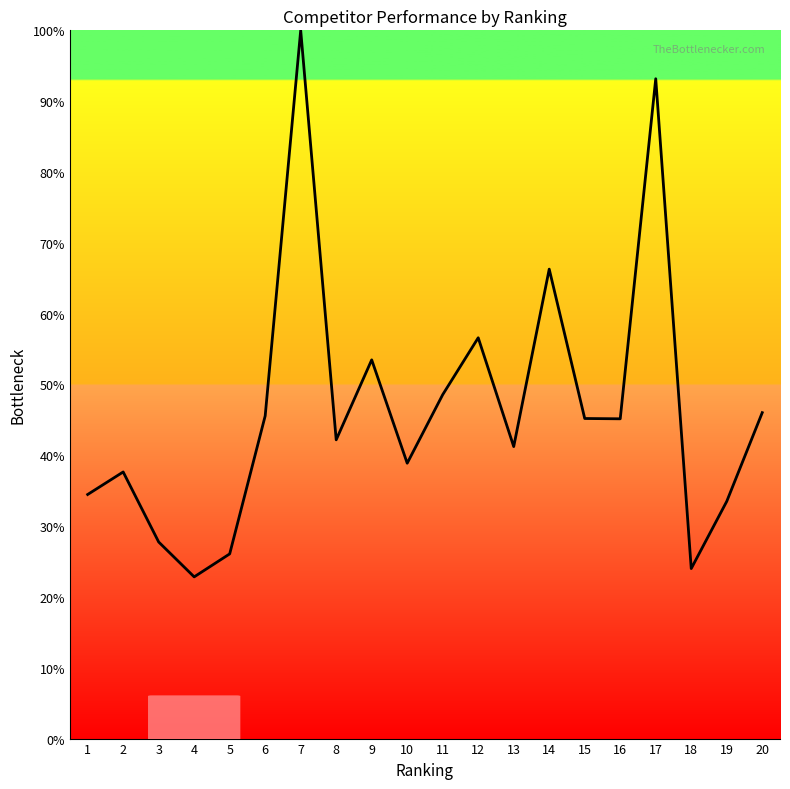

What is the sum of all values?

928.6